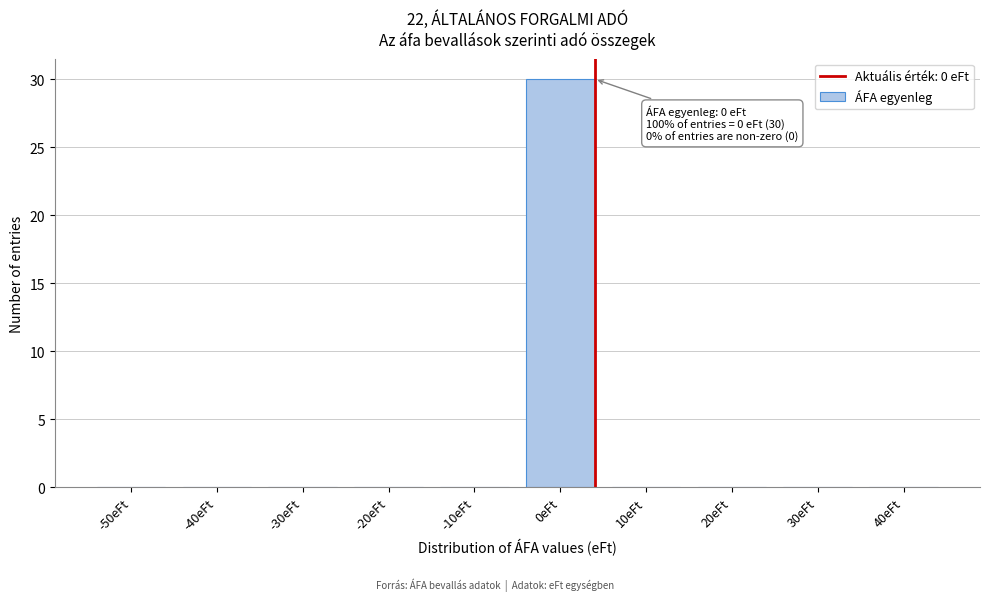

Reading right to left, extract all data points from this chart.

40eFt=0	30eFt=0	20eFt=0	10eFt=0	0eFt=30	-10eFt=0	-20eFt=0	-30eFt=0	-40eFt=0	-50eFt=0